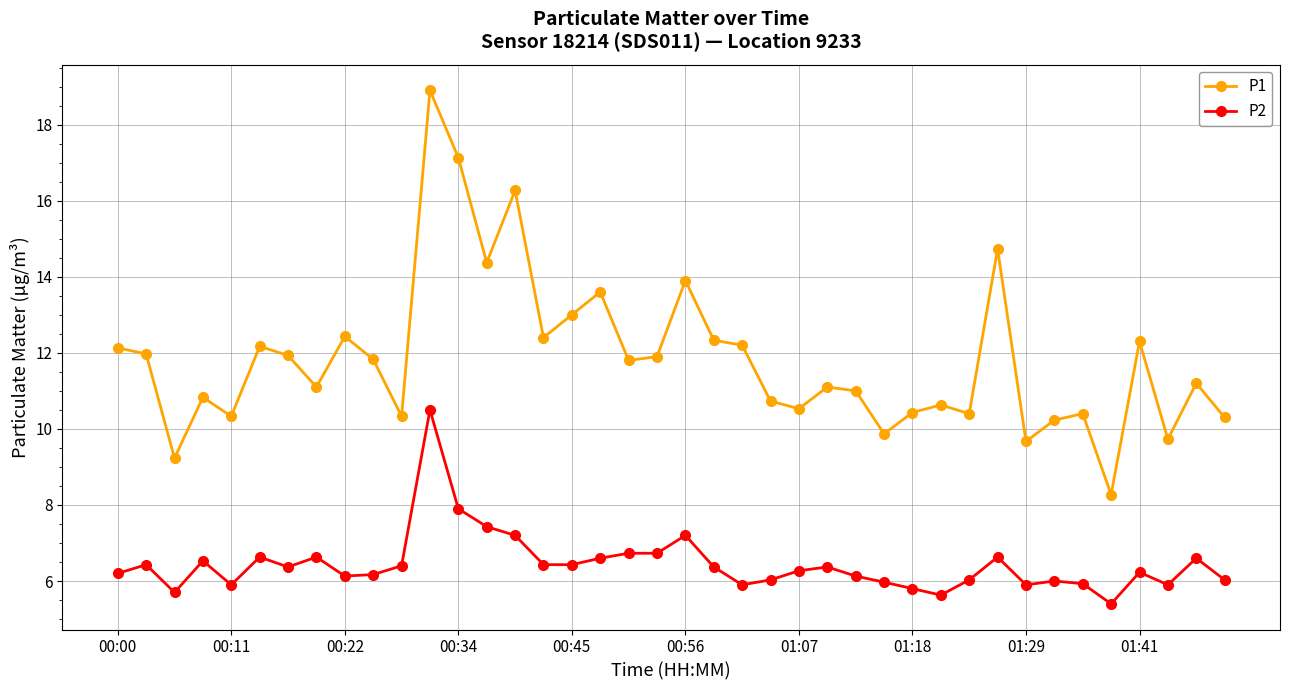

Rank the series by their average value, from lowest to highest.

P2, P1